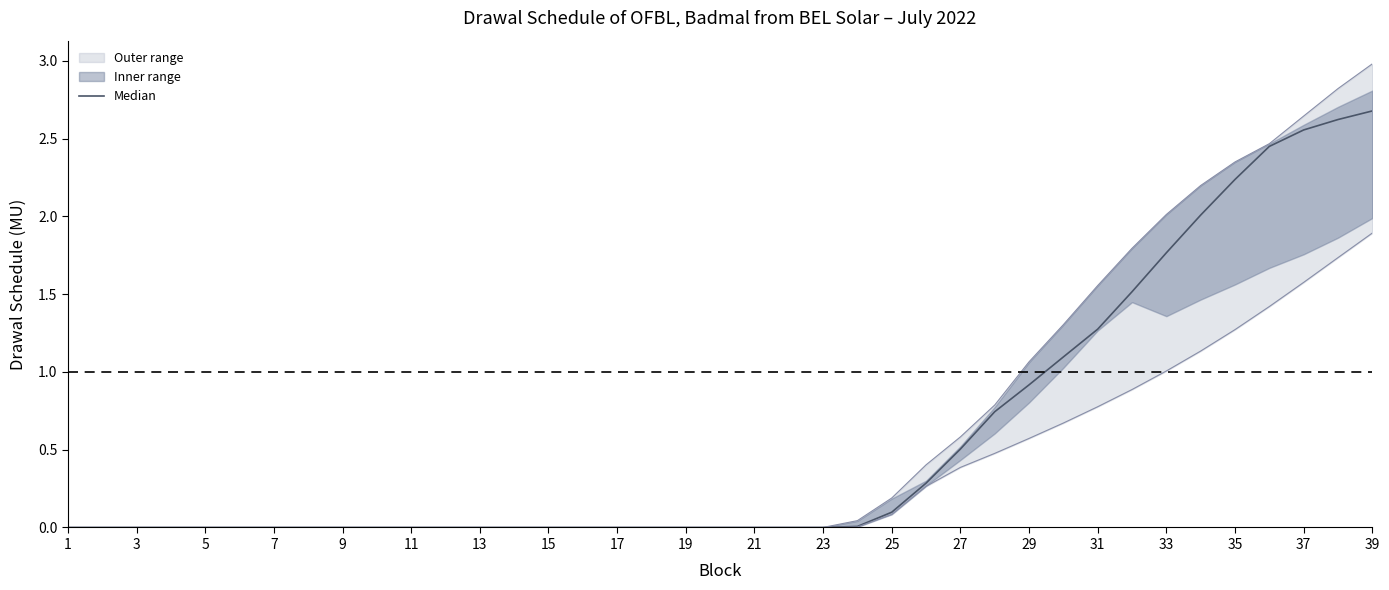

Which has a higher value, 7 or 27?

27